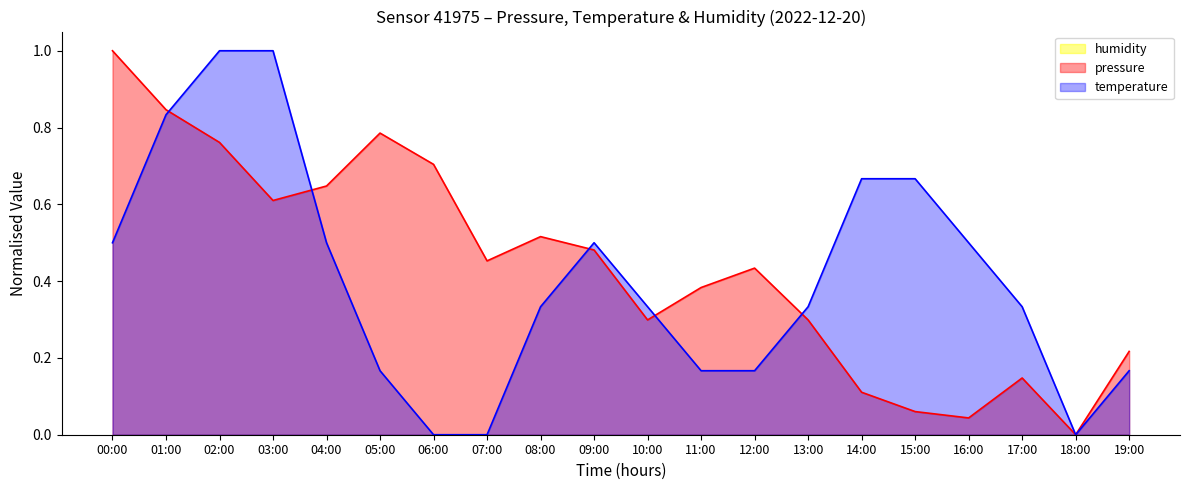

Where is pressure nearest to the value 0?

18:00